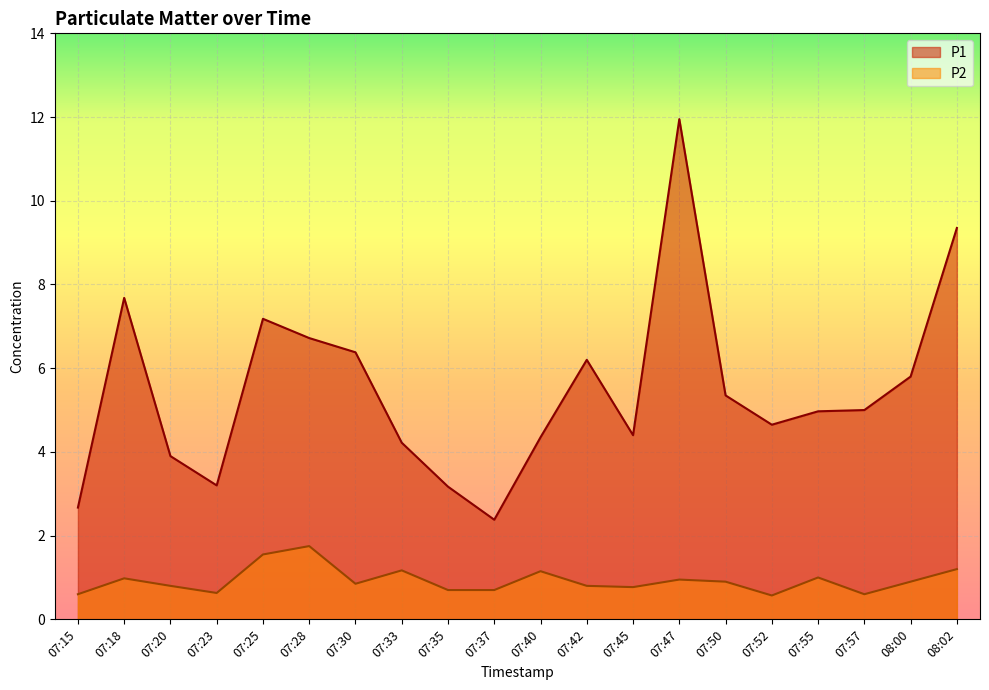

What is the difference between the maximum and minimum values in the P2 series?

1.2